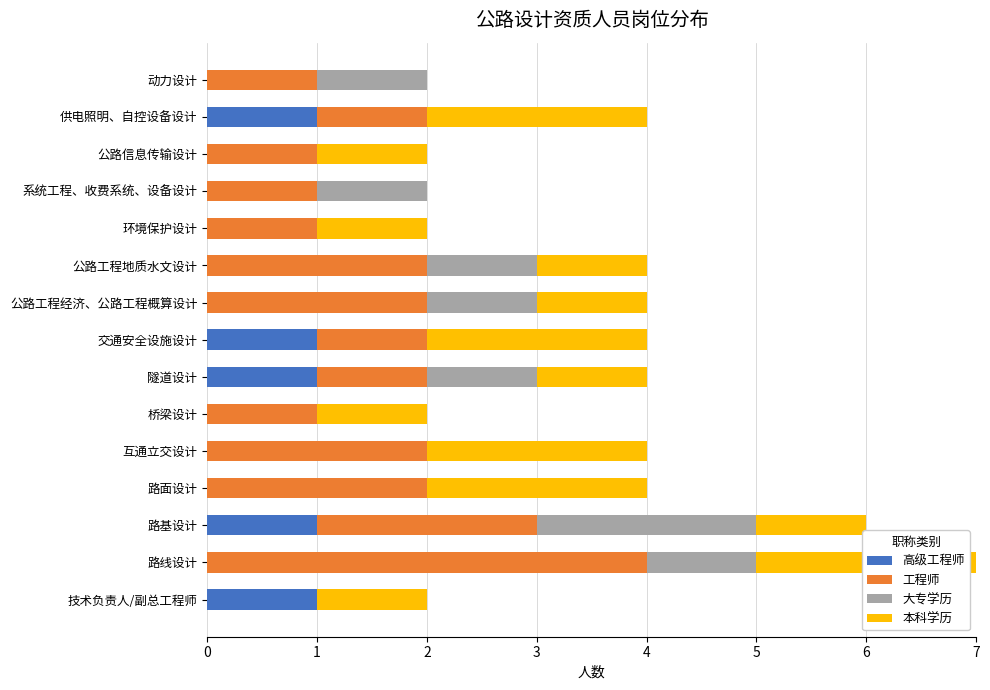

At which category is the sum across all series the highest?

路线设计